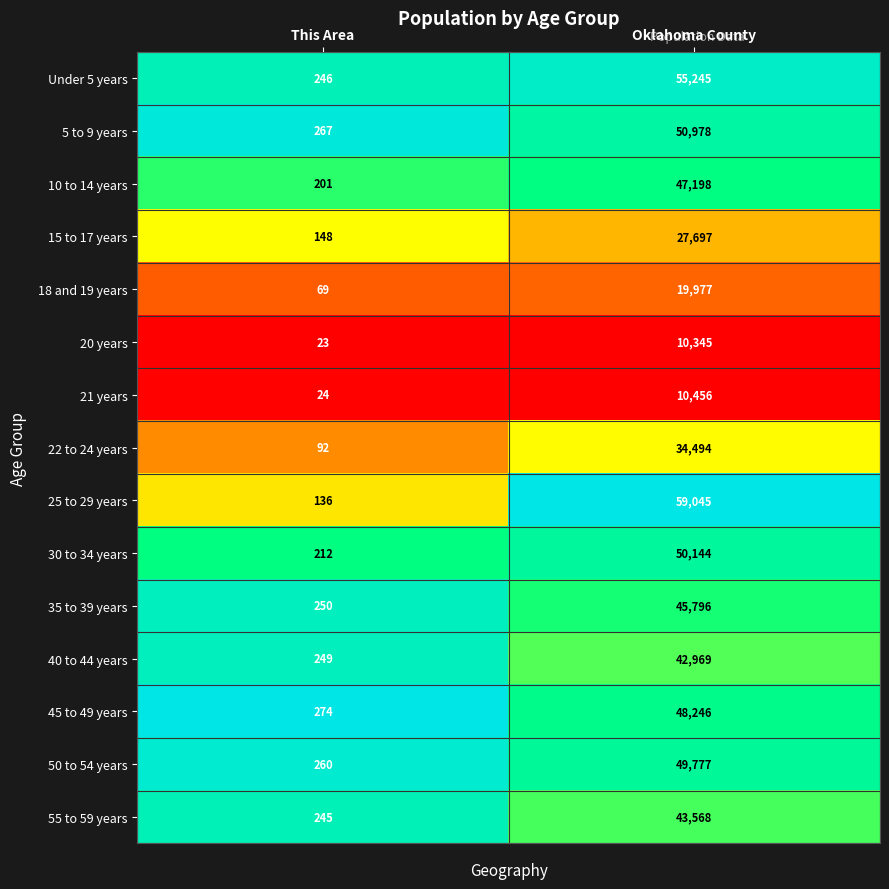

Which series has the largest total across all categories?

25 to 29 years